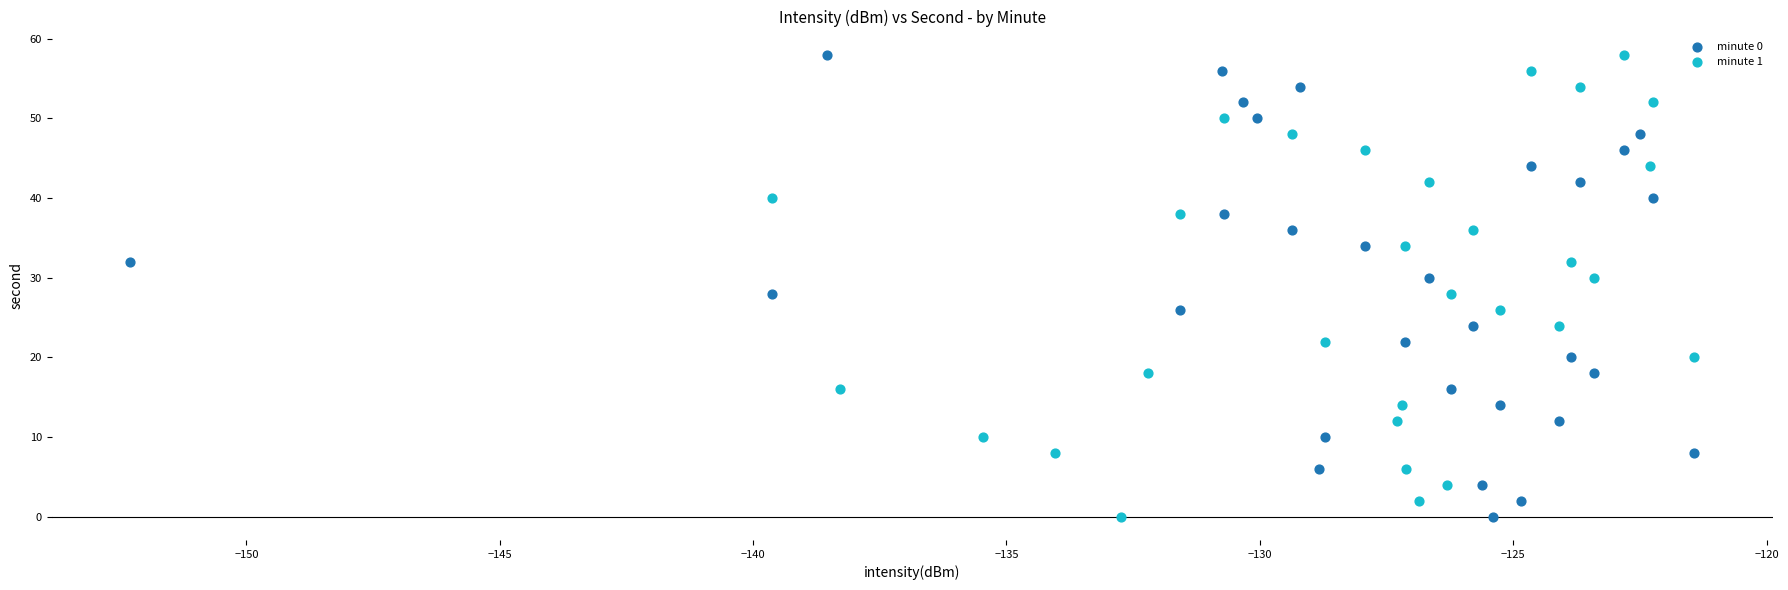

What are all the series names shown in the legend?

minute 0, minute 1